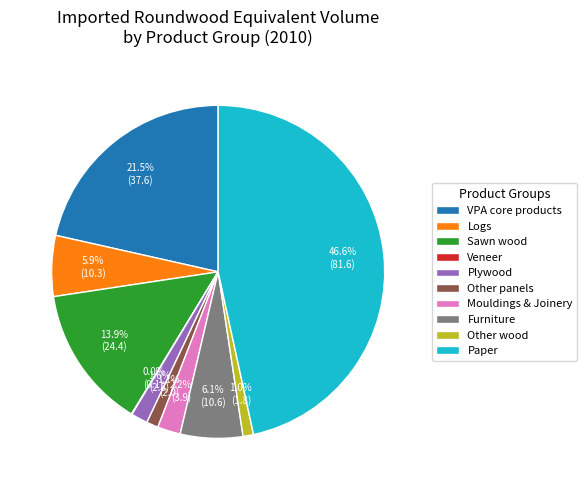

Approximately how many times larger is the value at VPA core products compared to Logs?

3.6